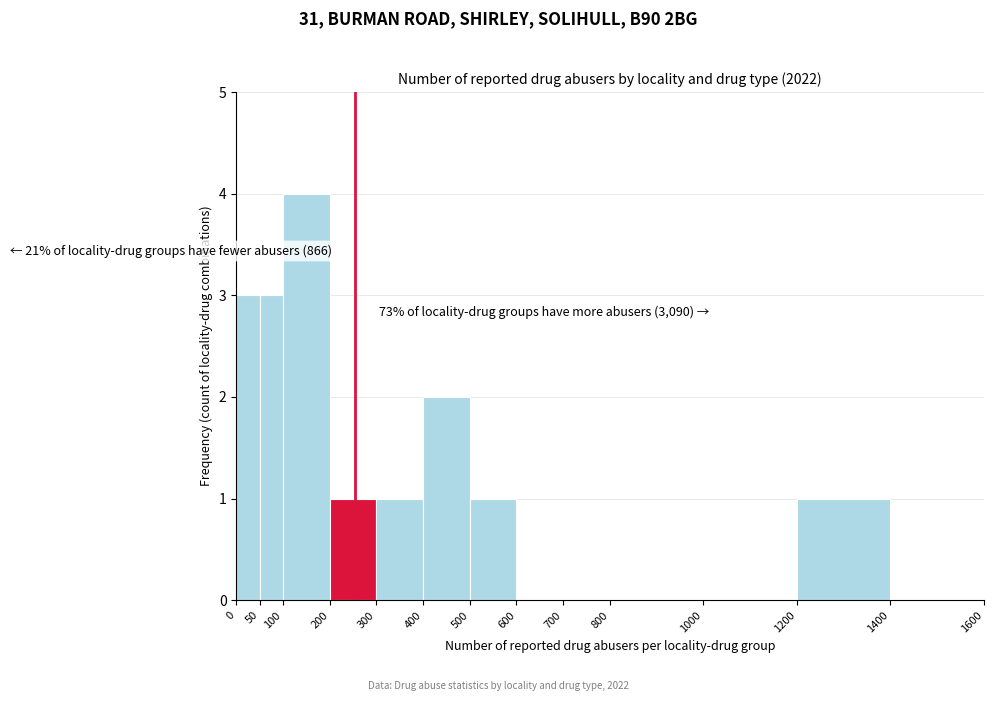

Over which range of the x-axis is the bar tallest?

100 to 200